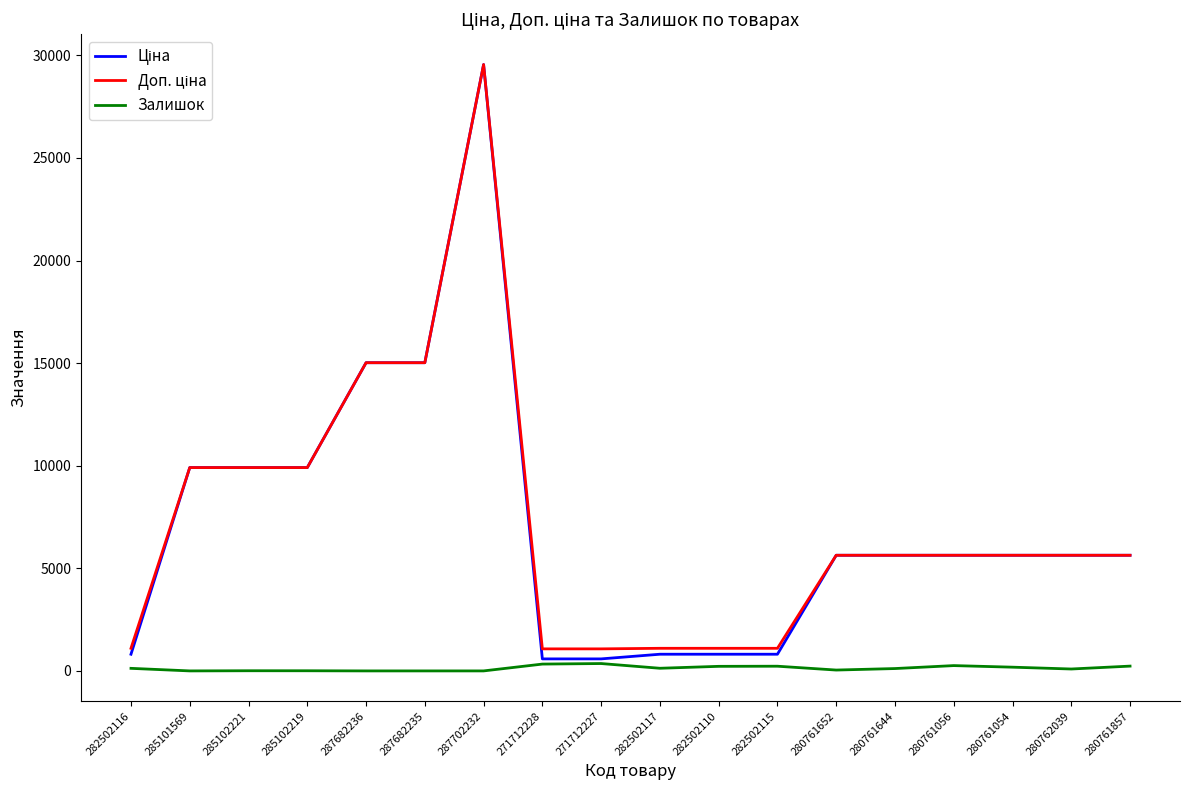

At which category is the sum across all series the highest?

287702232